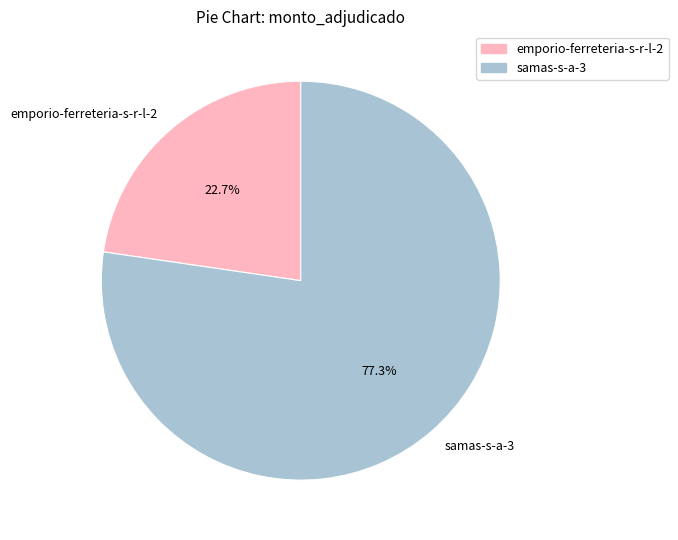

To the nearest percent, what is the average slice percentage?

50%